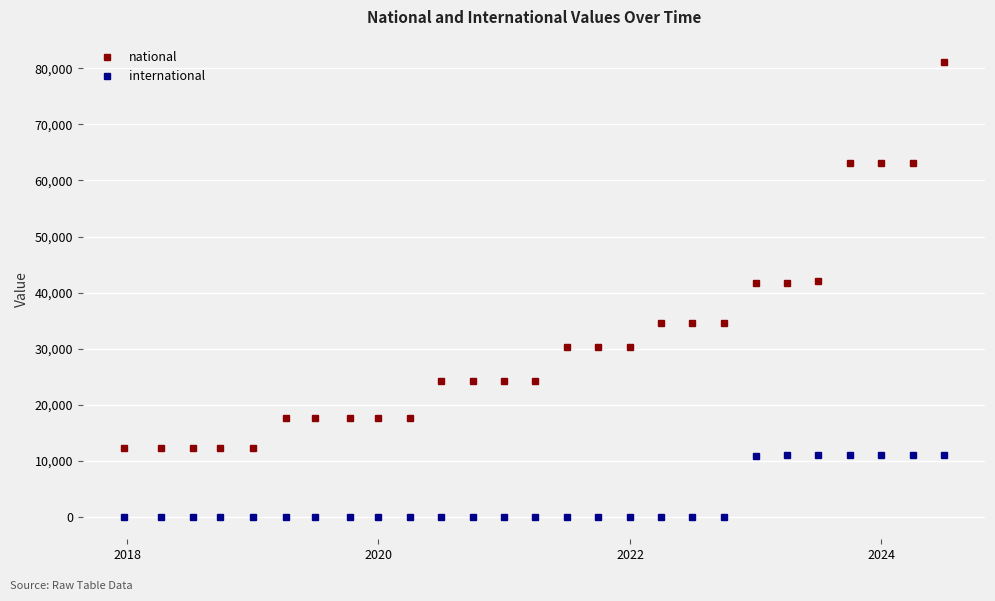

What is the maximum value shown in the chart?

81087